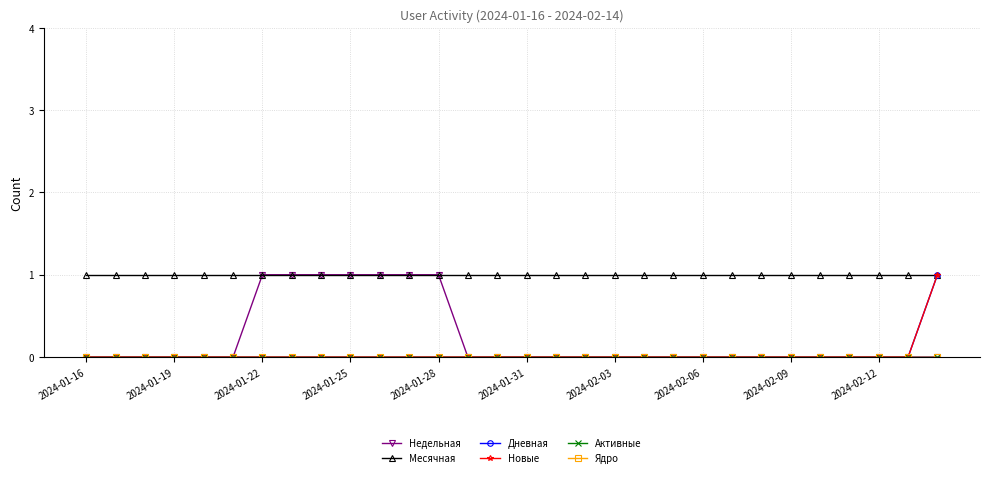

At which label is Активные closest to 0?

2024-01-16